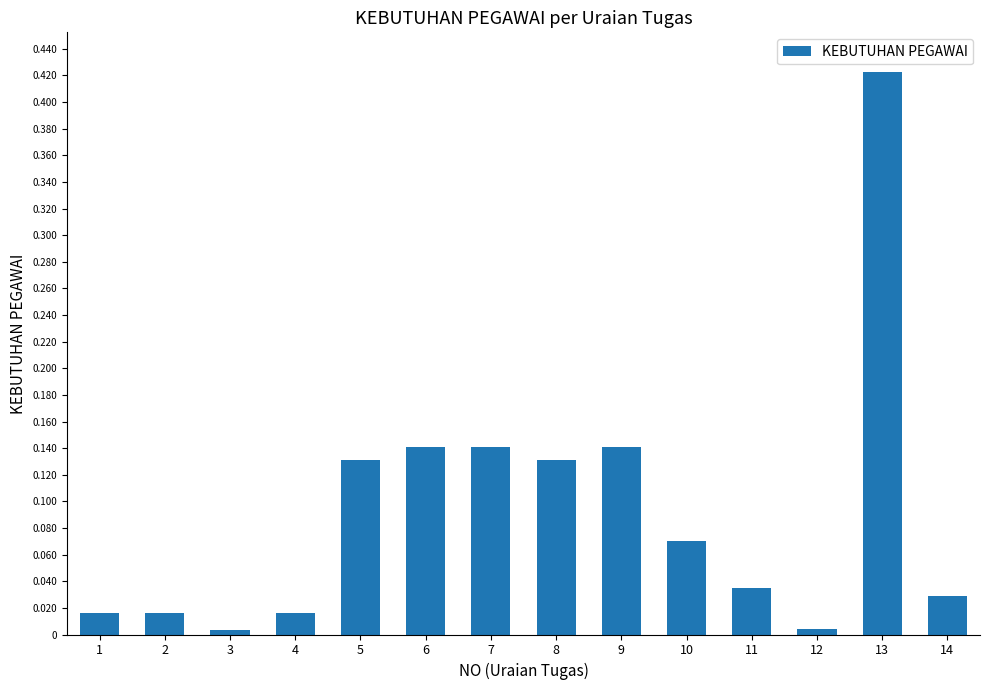

What is the sum of all values?

1.3